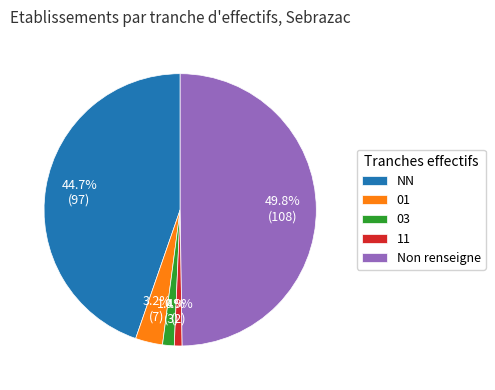

To the nearest percent, what is the difference between the largest and smallest slice percentages?

49%